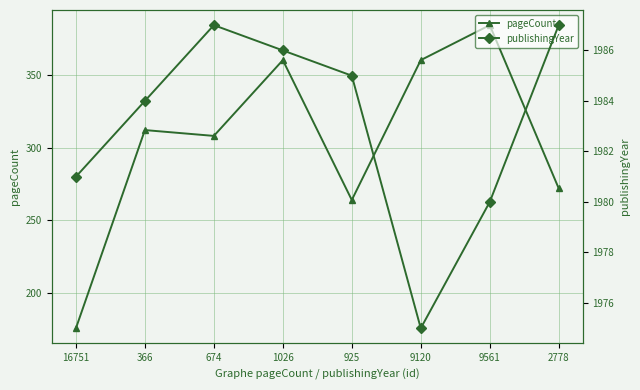

What is the label of the 7th point from the right?

366